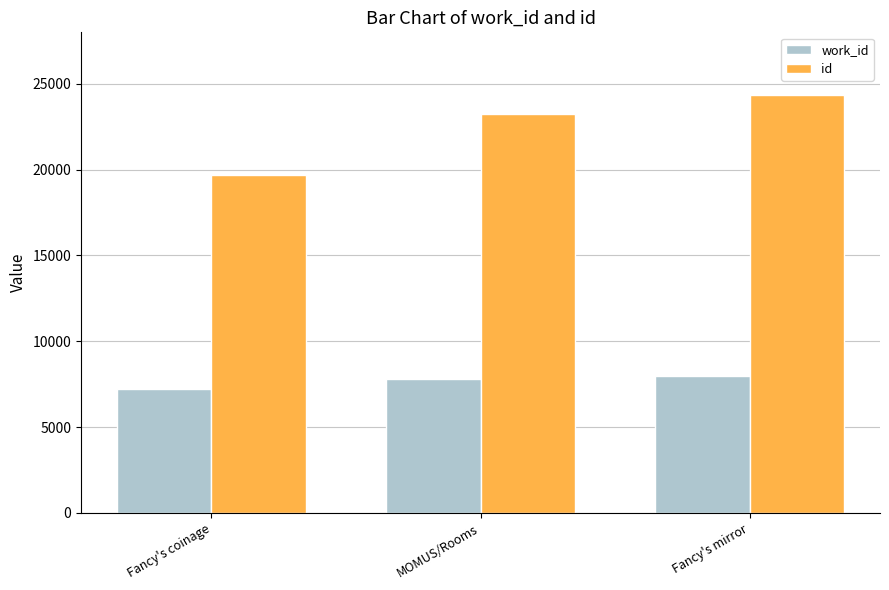

Where is work_id nearest to the value 7604?

MOMUS/Rooms